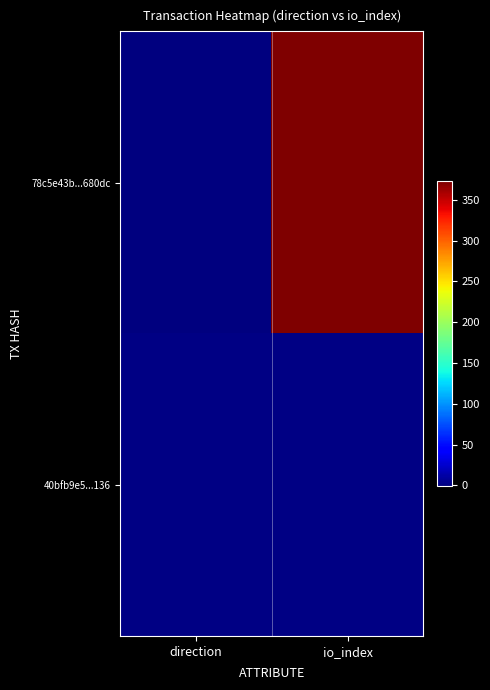

What is the total value across all series at io_index?

374